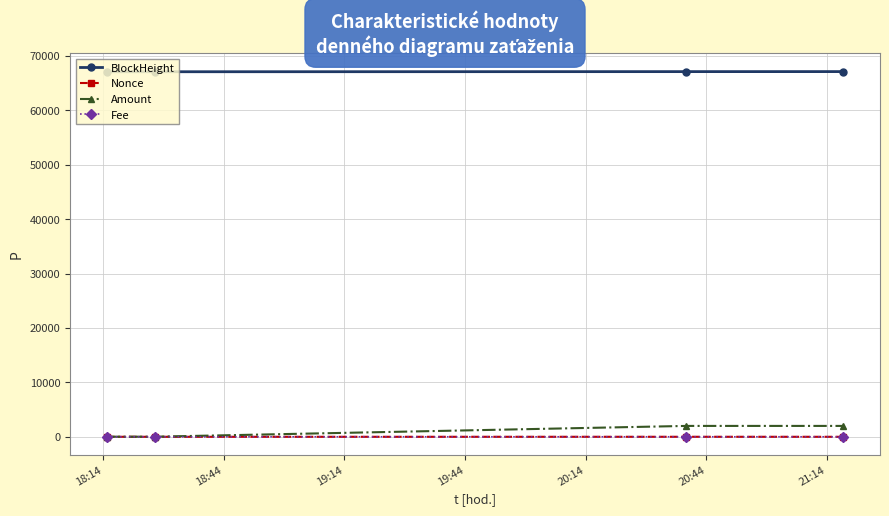

What are all the series names shown in the legend?

BlockHeight, Nonce, Amount, Fee